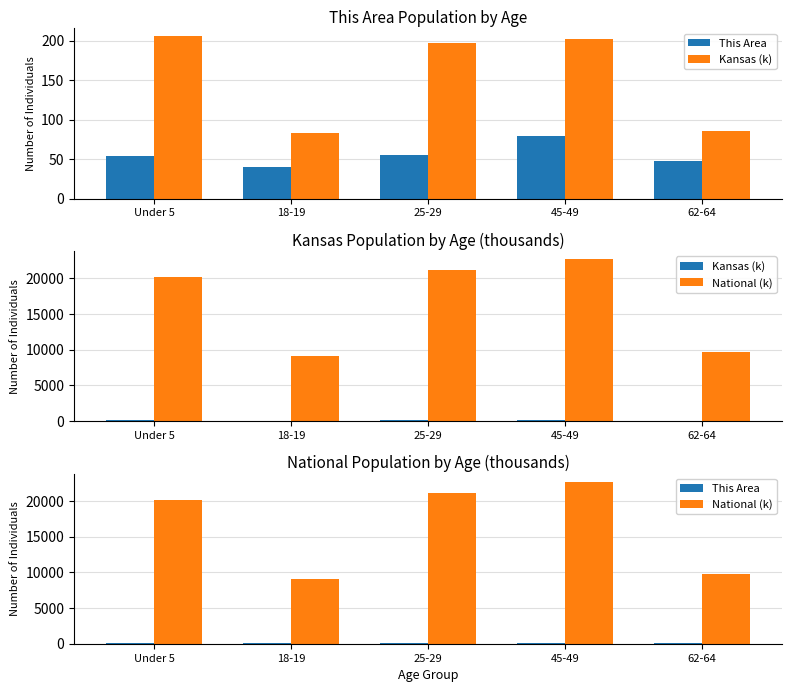

What is the label of the 3rd bar from the right?

25-29